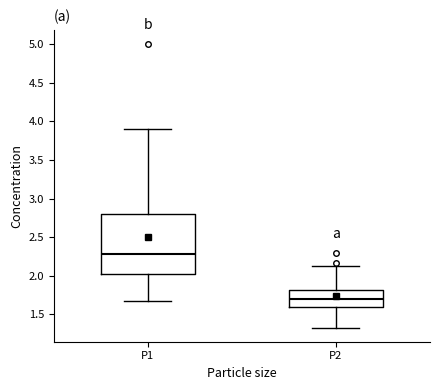

Comparing the boxes themselves (not the whiskers), which one is the tallest?

P1